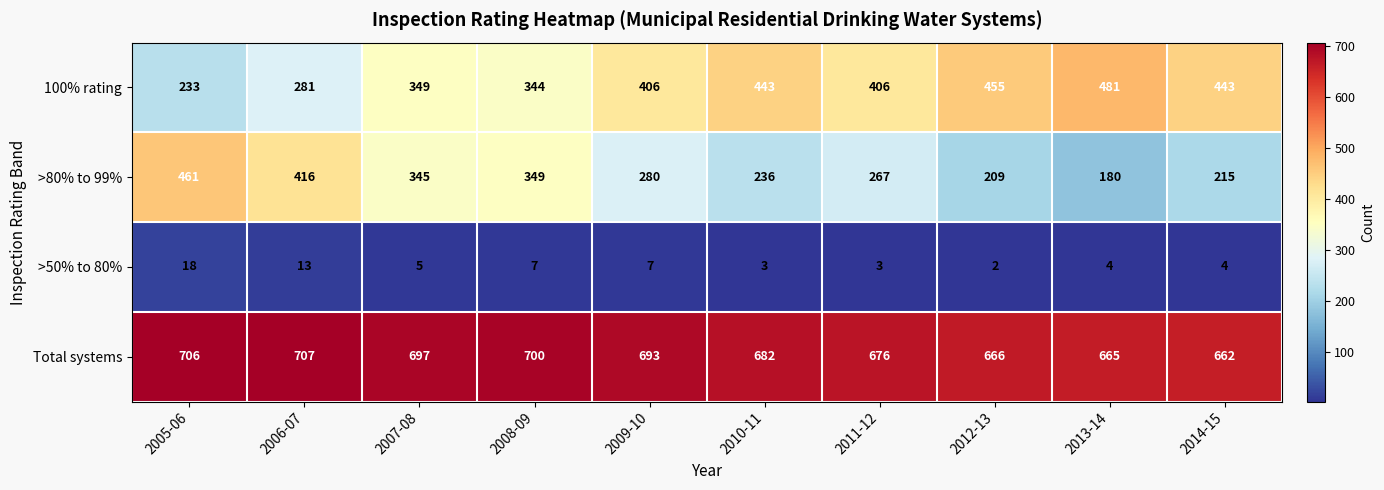

How many data points in >80% to 99% are less than 280?

5